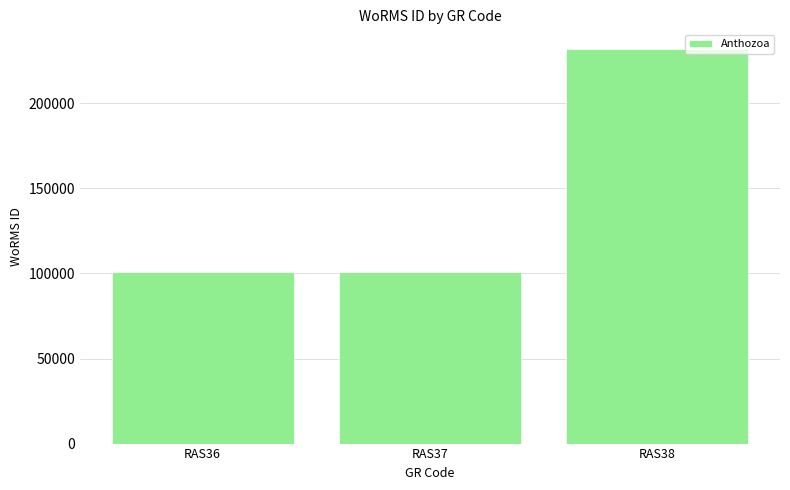

Count the number of categories in the chart.

3